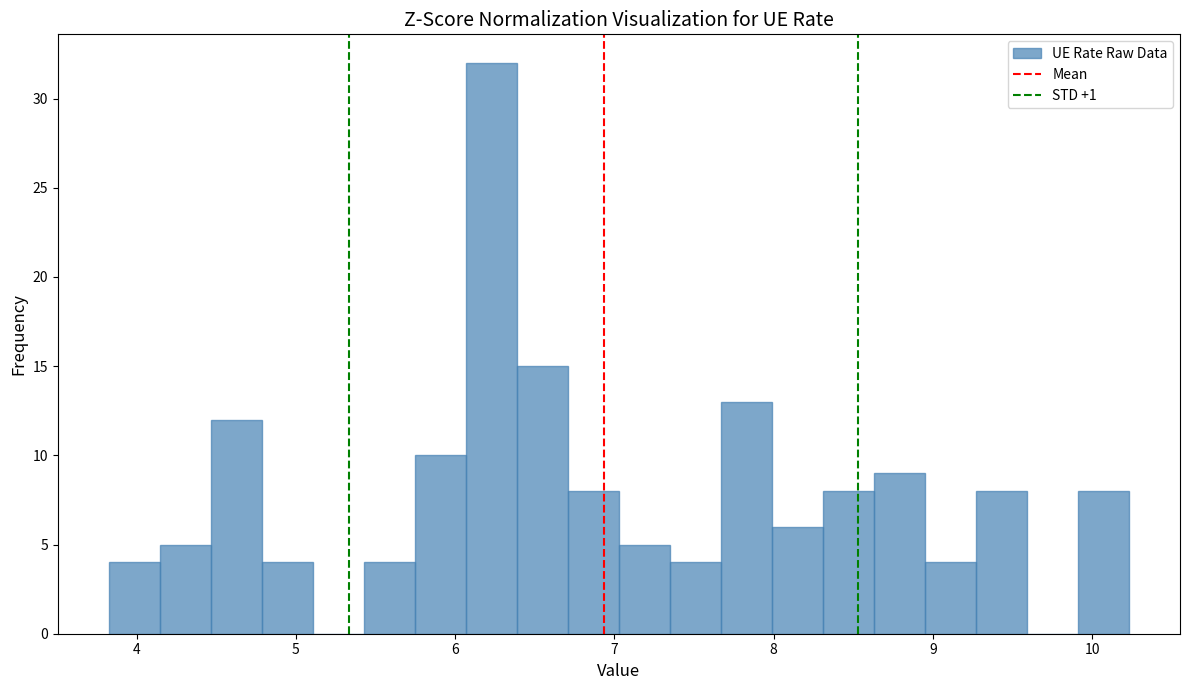

Read against the x-axis, roughly where is the centre of the tallest bar?

6.2